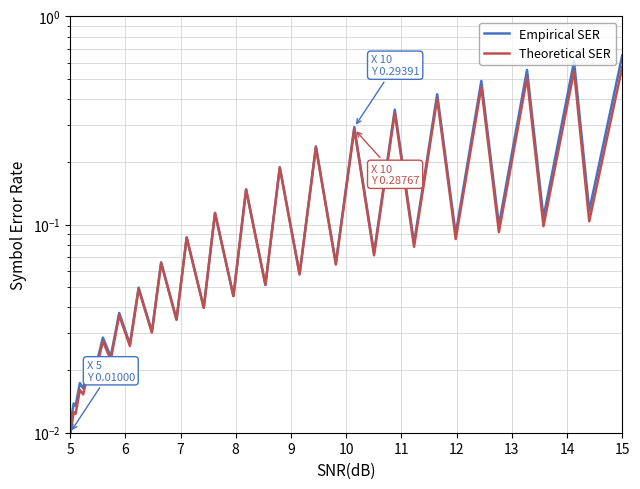

Which label corresponds to the smallest value in the chart?

5